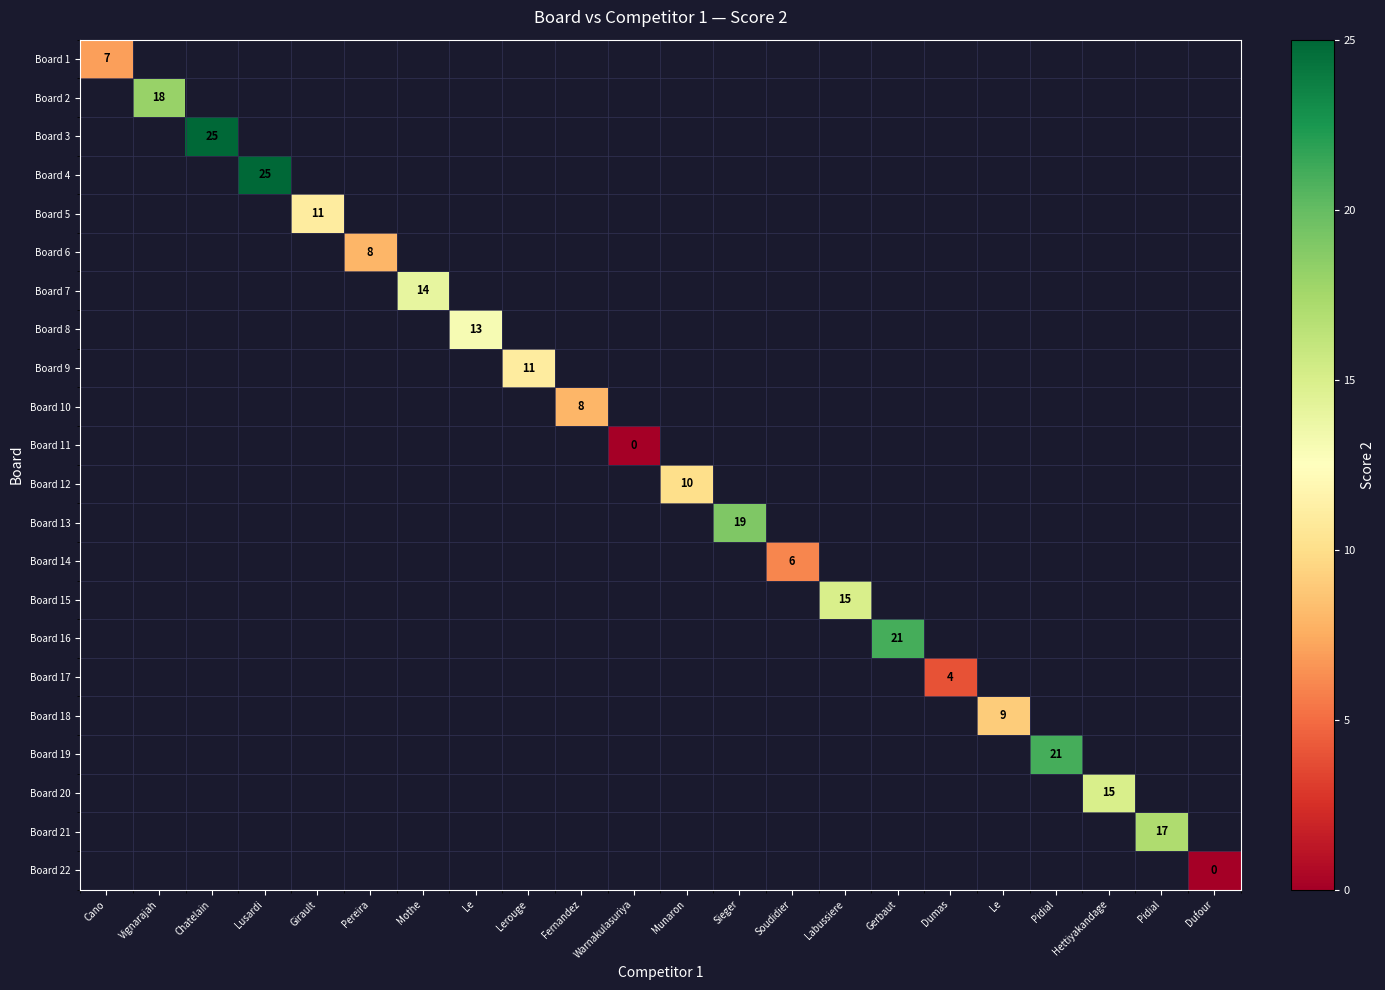

At how many categories does at least one series exceed 21?

2